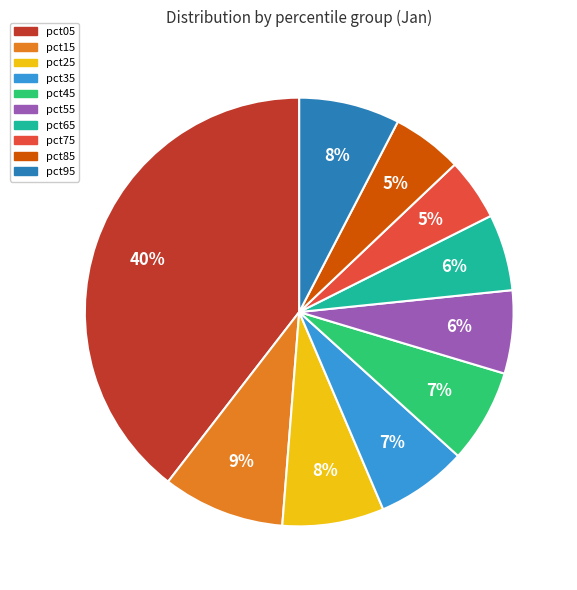

Combined, do pct45 and pct35 account for over 50%?

No